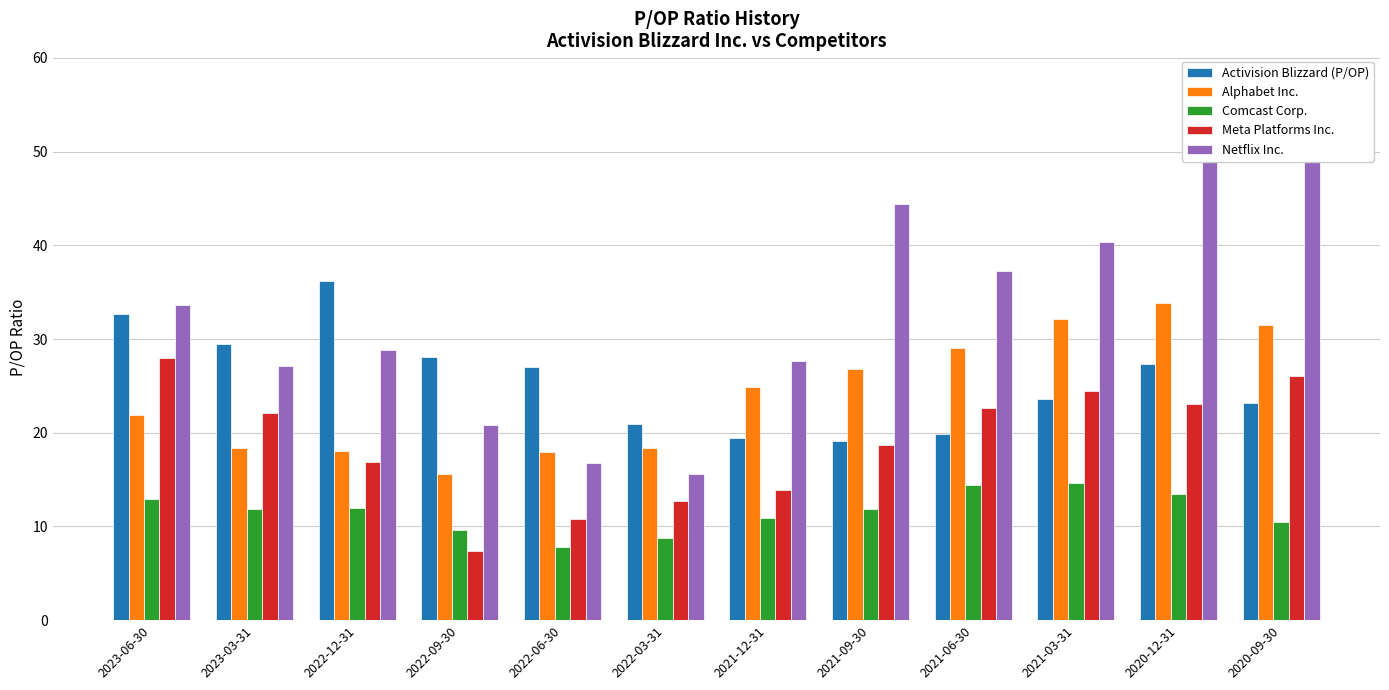

Is it true that Alphabet Inc. equals 3.9 at 2022-06-30?

False